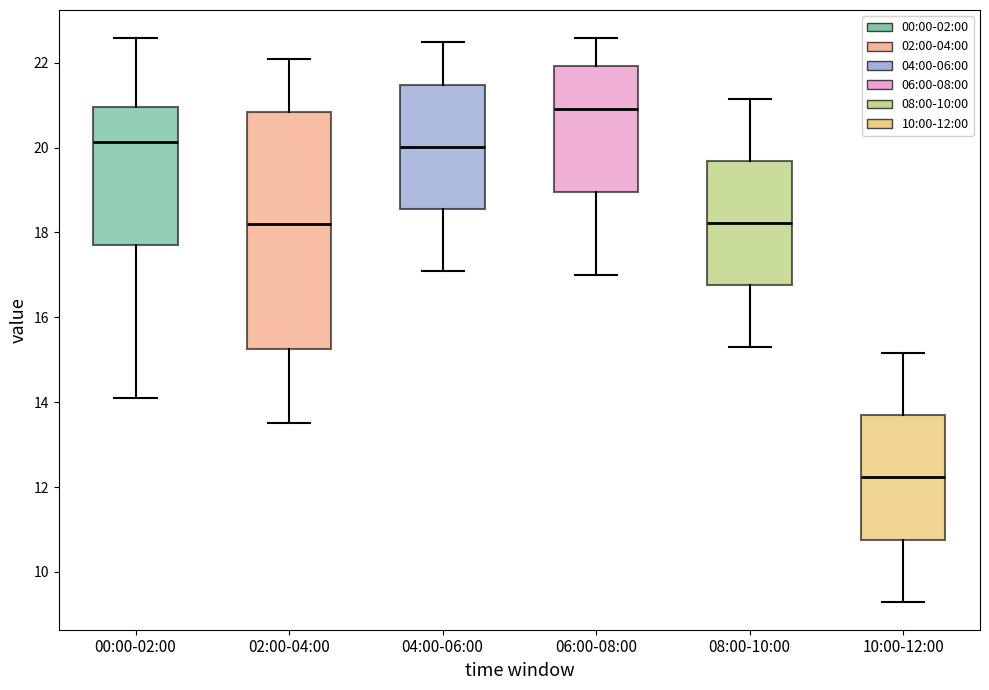

Reading left to right, read every box against the y-axis: the position of its median line, the range the box covers, and the ends of its whiskers. The values are not printed on the chart, so give them approximately, as read against the axis.

00:00-02:00: median 20.2, box 17.8 to 21.0, whiskers 14.2 to 22.6
02:00-04:00: median 18.2, box 15.2 to 20.8, whiskers 13.6 to 22.2
04:00-06:00: median 20.0, box 18.6 to 21.4, whiskers 17.2 to 22.6
06:00-08:00: median 21.0, box 19.0 to 22.0, whiskers 17.0 to 22.6
08:00-10:00: median 18.2, box 16.8 to 19.6, whiskers 15.4 to 21.2
10:00-12:00: median 12.2, box 10.8 to 13.6, whiskers 9.4 to 15.2